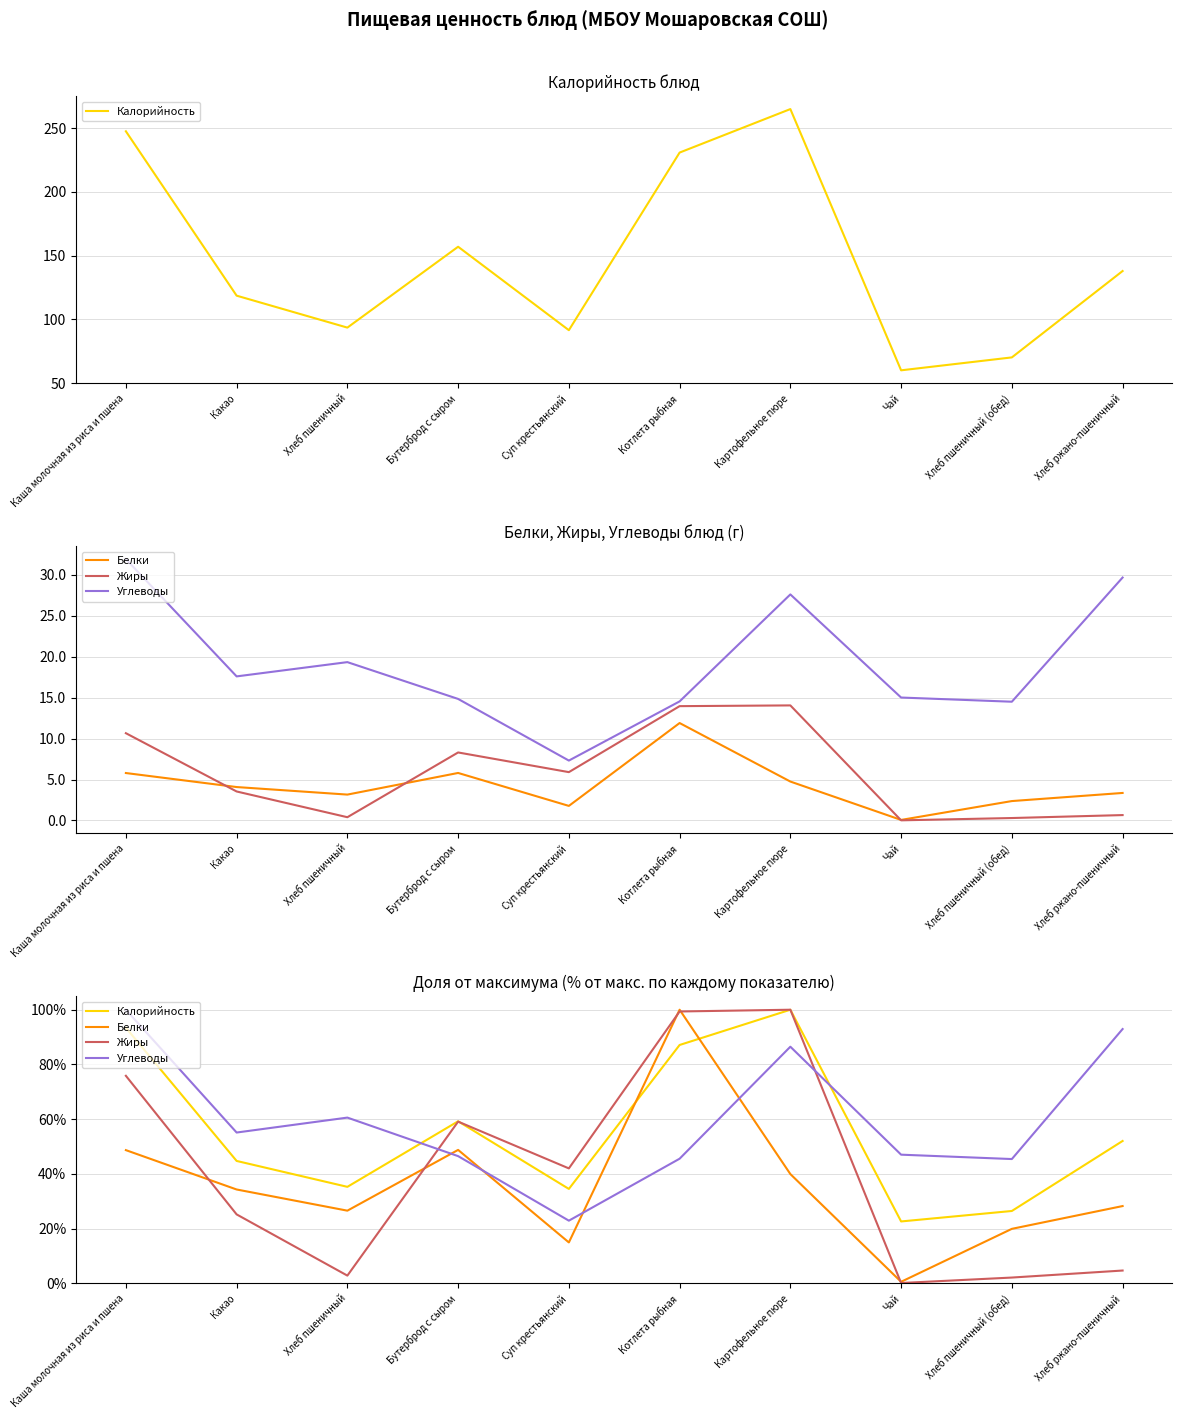

How many interior local peaks does the Жиры series have?

2